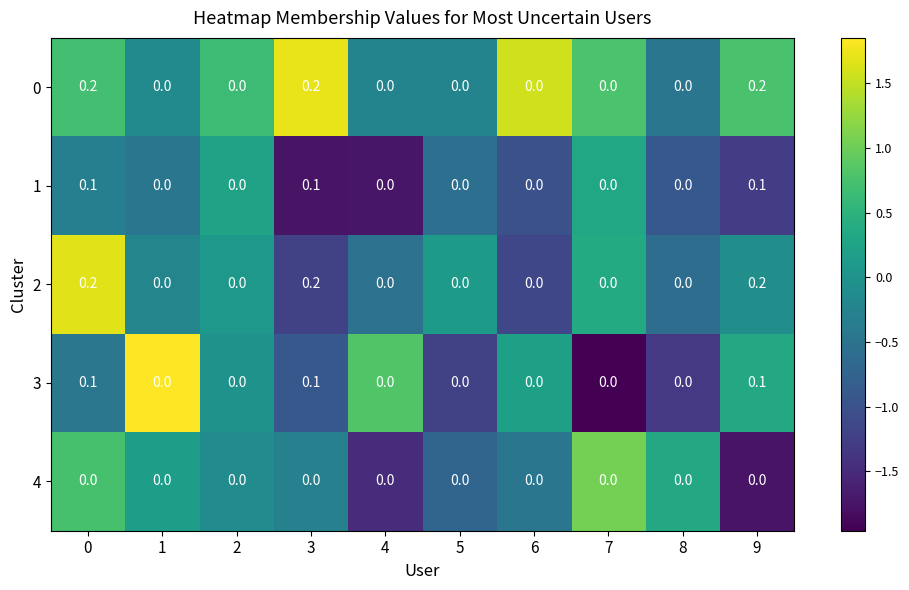

True or false: 2 has a value of 0.0 at 4.

True